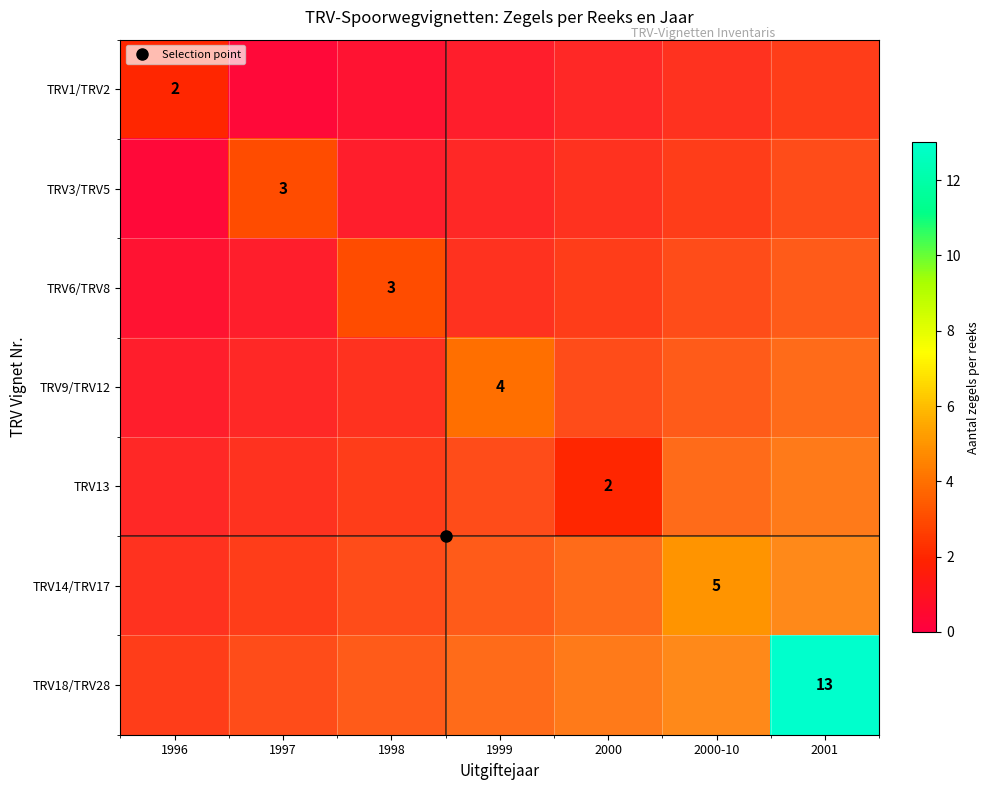

What is the minimum value shown in the chart?

2.0